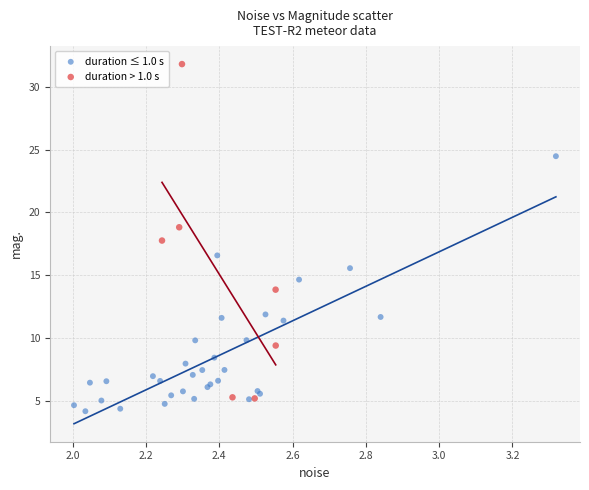

Which series reaches the maximum Y coordinate?

duration > 1.0 s